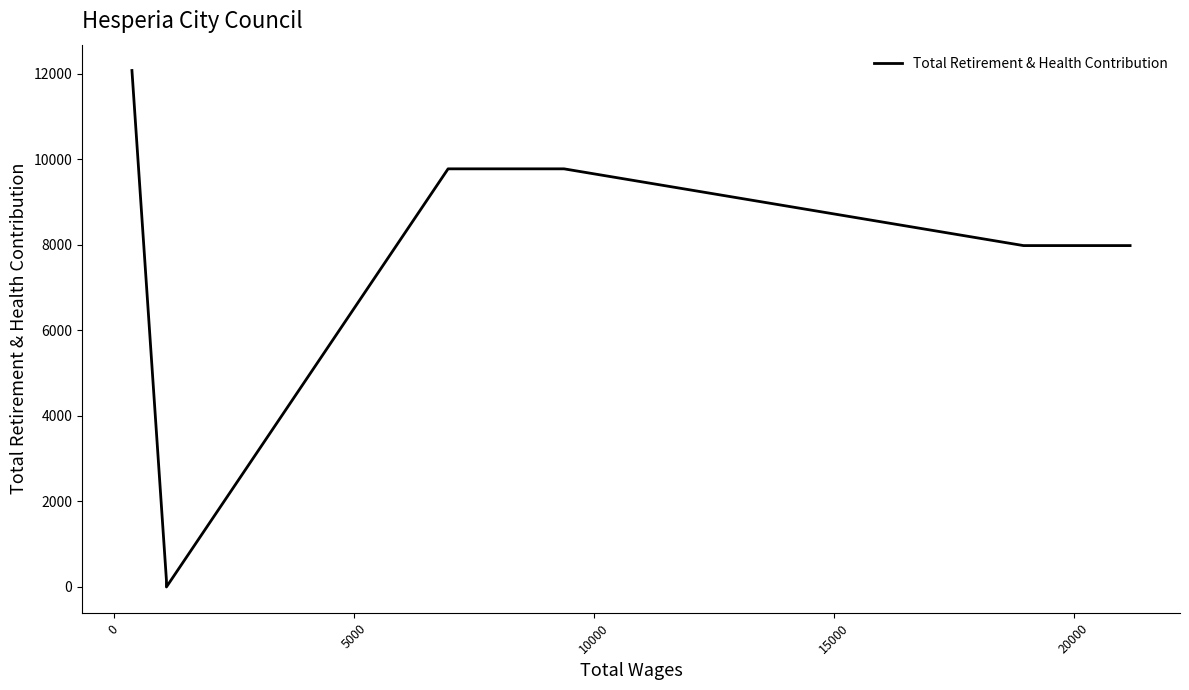

Reading left to right, transcribe all the data shown in this chart.

12073	156	0	9774	9774	7980	7980